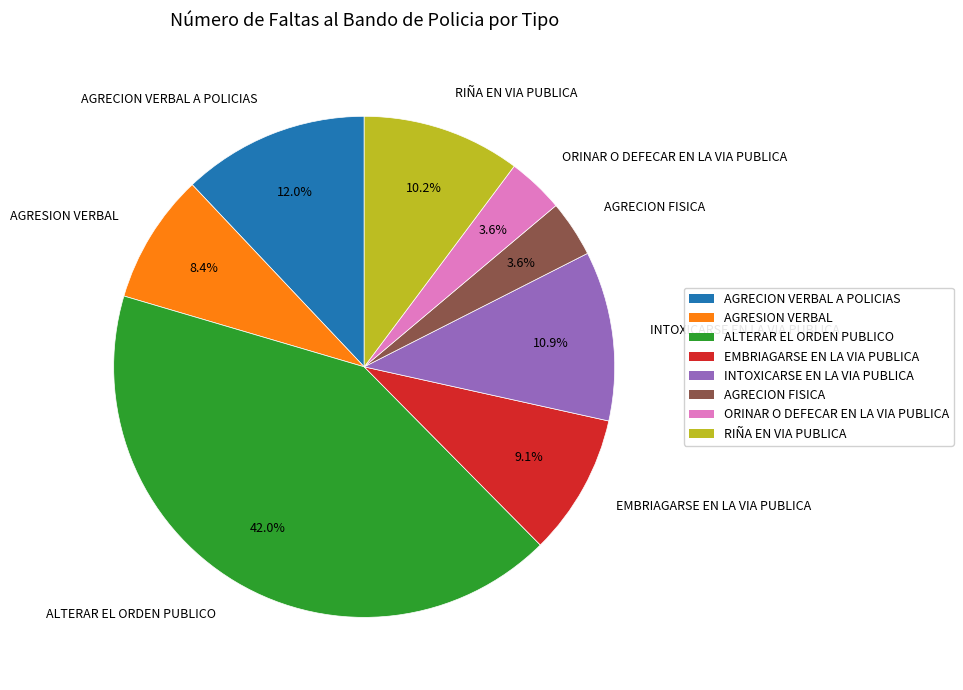

Which category has the biggest portion of the pie?

ALTERAR EL ORDEN PUBLICO